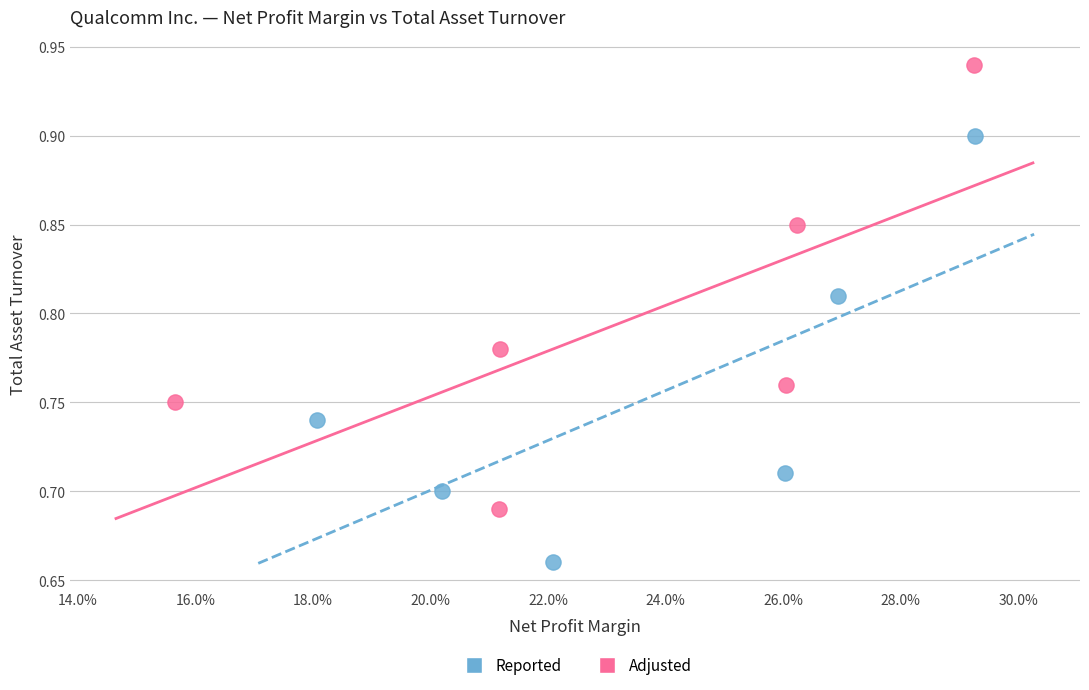

Which series has the widest spread of Y values?

Adjusted